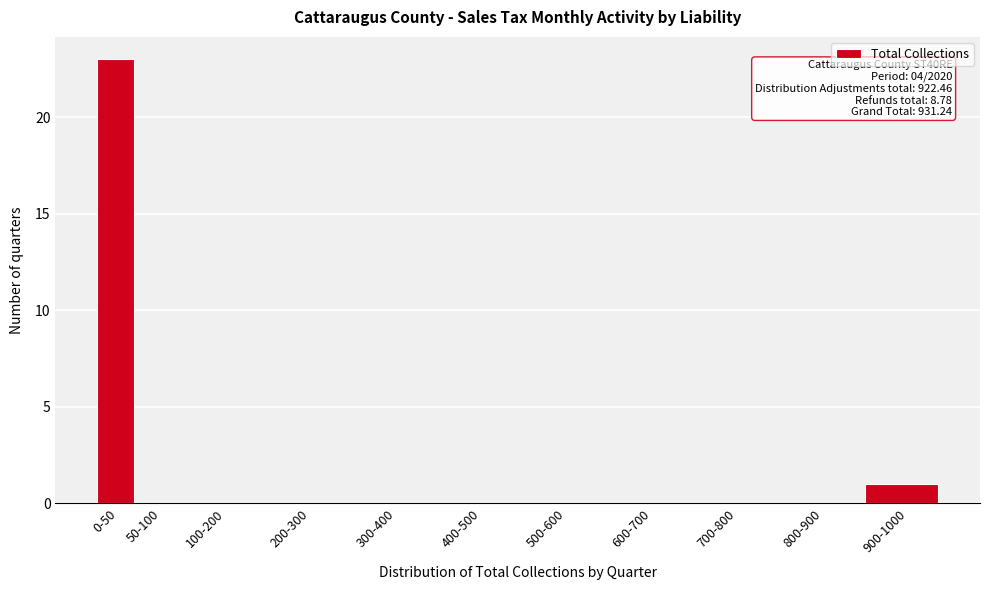

Reading left to right, list all the values displayed in this chart.

0-50=23	50-100=0	100-200=0	200-300=0	300-400=0	400-500=0	500-600=0	600-700=0	700-800=0	800-900=0	900-1000=1